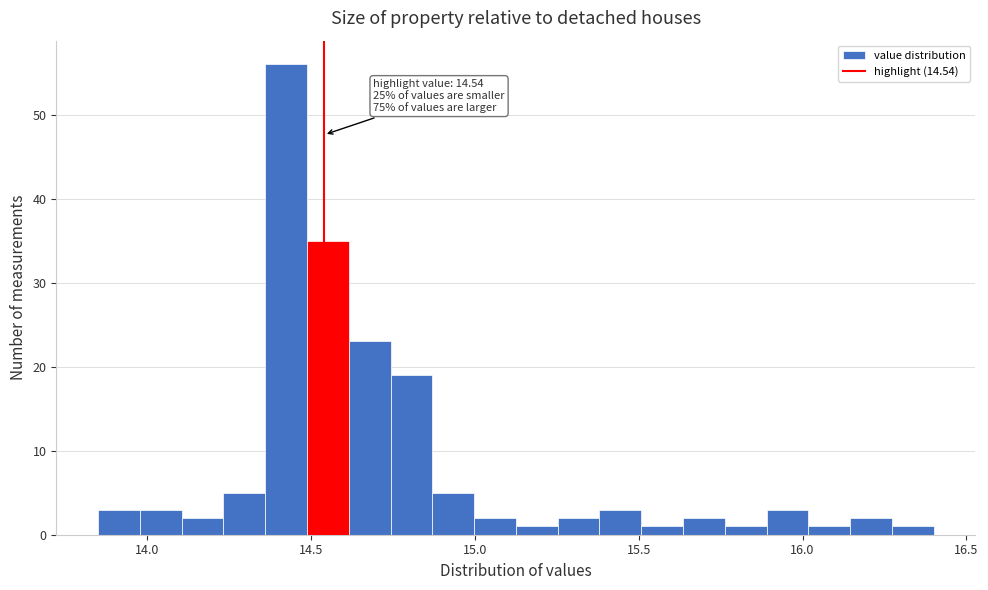

Read against the x-axis, roughly where is the centre of the tallest bar?

14.40